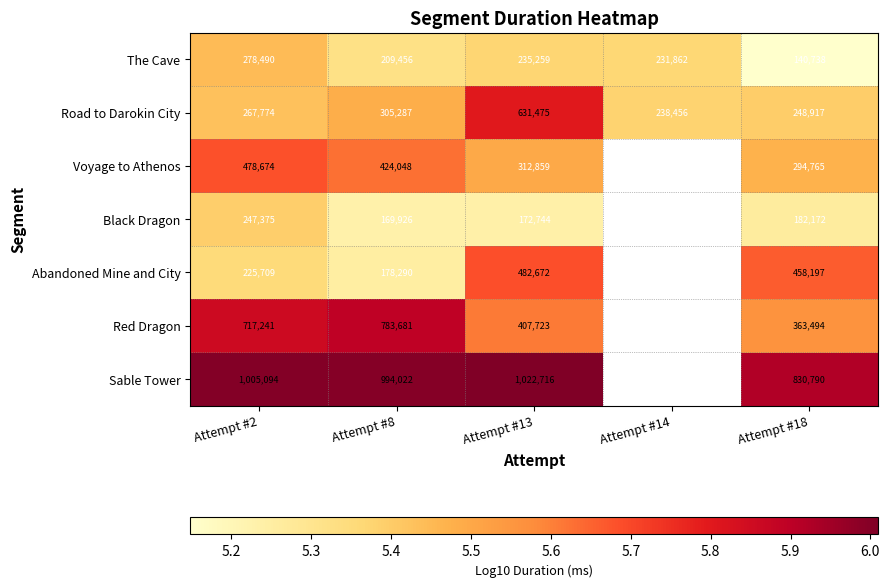

Is the value of Voyage to Athenos at Attempt #8 greater than the value of Sable Tower at Attempt #13?

No